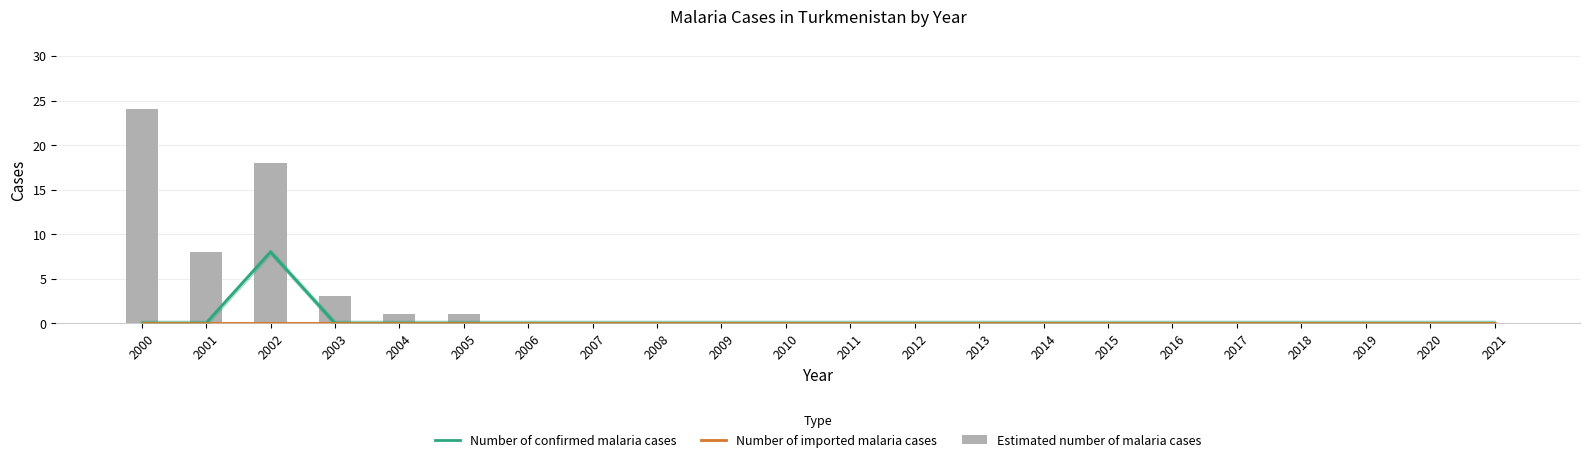

What are all the series names shown in the legend?

Number of confirmed malaria cases, Number of imported malaria cases, Estimated number of malaria cases